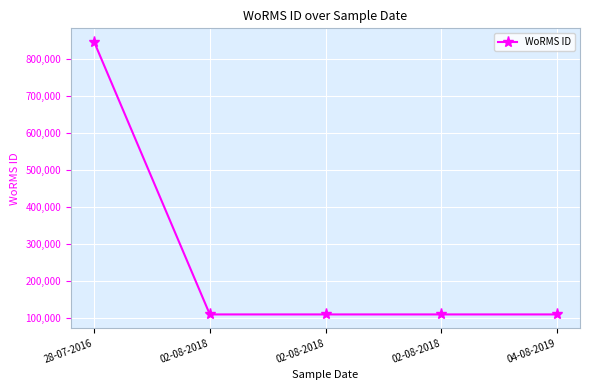

Does the chart have visible grid lines?

Yes